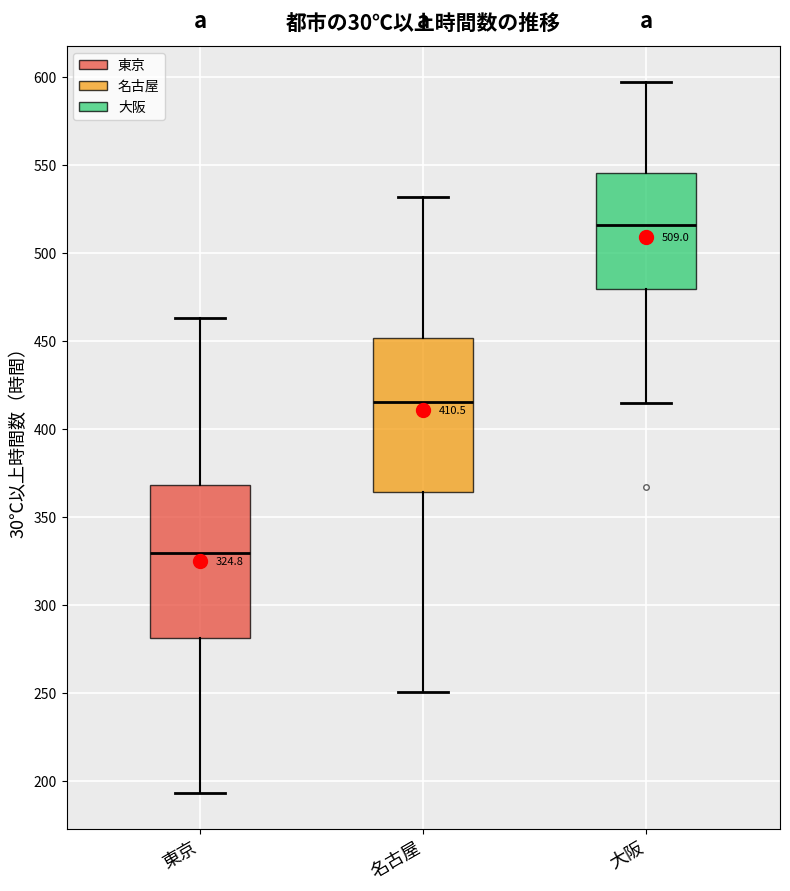

Which box's median line is the highest?

大阪